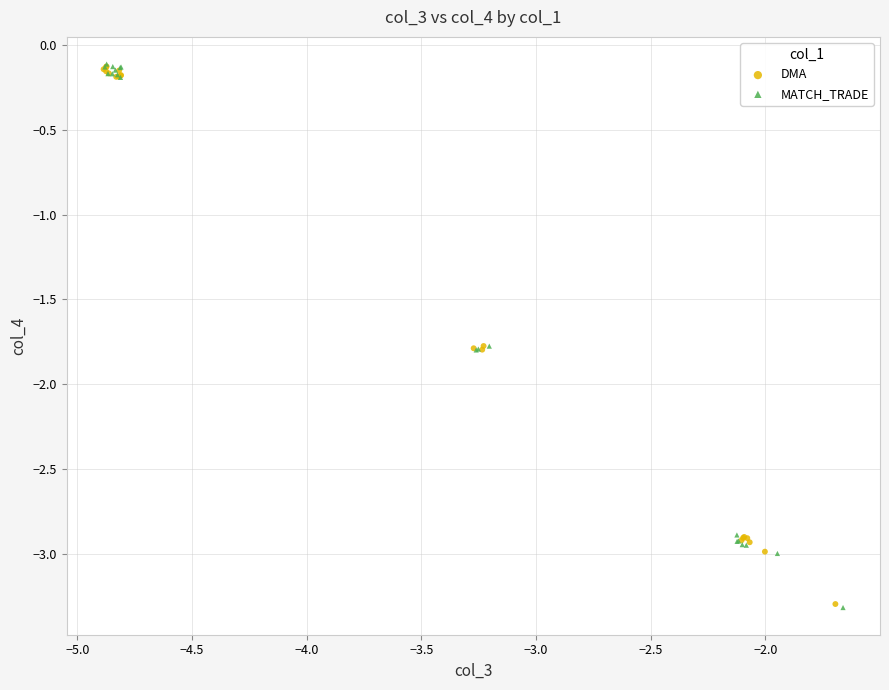

What are all the series names shown in the legend?

DMA, MATCH_TRADE